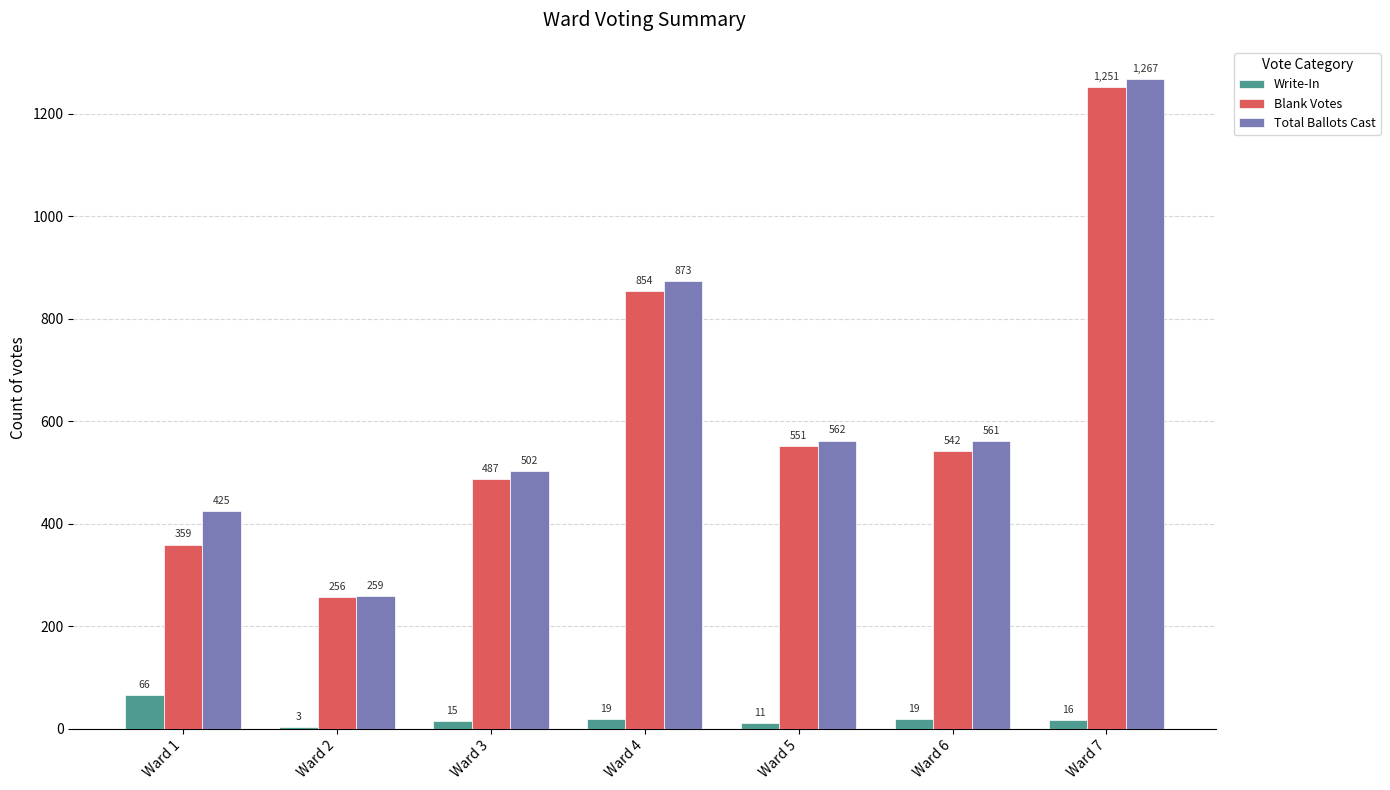

Reading left to right, what are all the values shown in this chart?

Write-In: Ward 1=66	Ward 2=3	Ward 3=15	Ward 4=19	Ward 5=11	Ward 6=19	Ward 7=16
Blank Votes: Ward 1=359	Ward 2=256	Ward 3=487	Ward 4=854	Ward 5=551	Ward 6=542	Ward 7=1251
Total Ballots Cast: Ward 1=425	Ward 2=259	Ward 3=502	Ward 4=873	Ward 5=562	Ward 6=561	Ward 7=1267